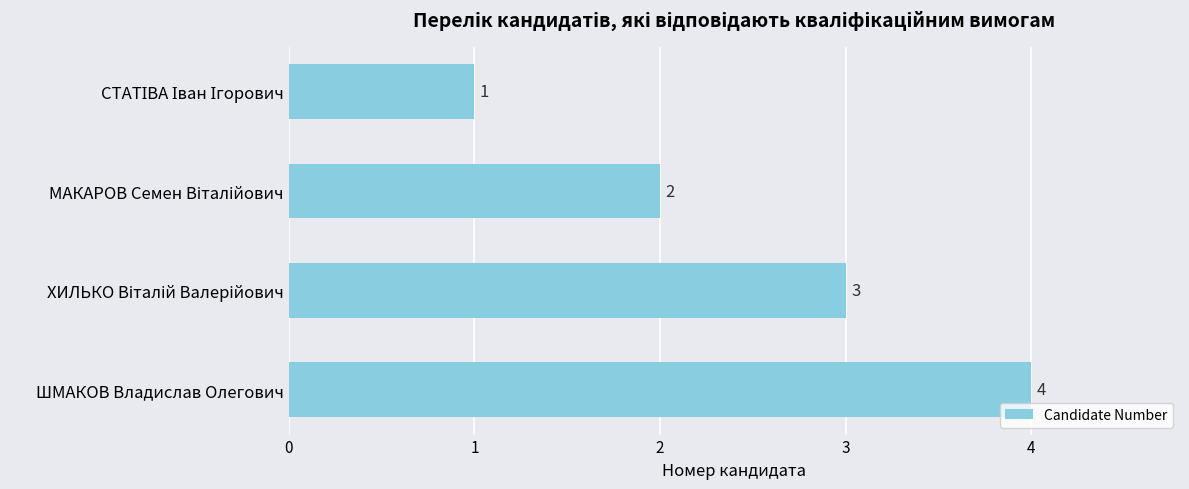

The value at ШМАКОВ Владислав Олегович is 4. True or false?

True